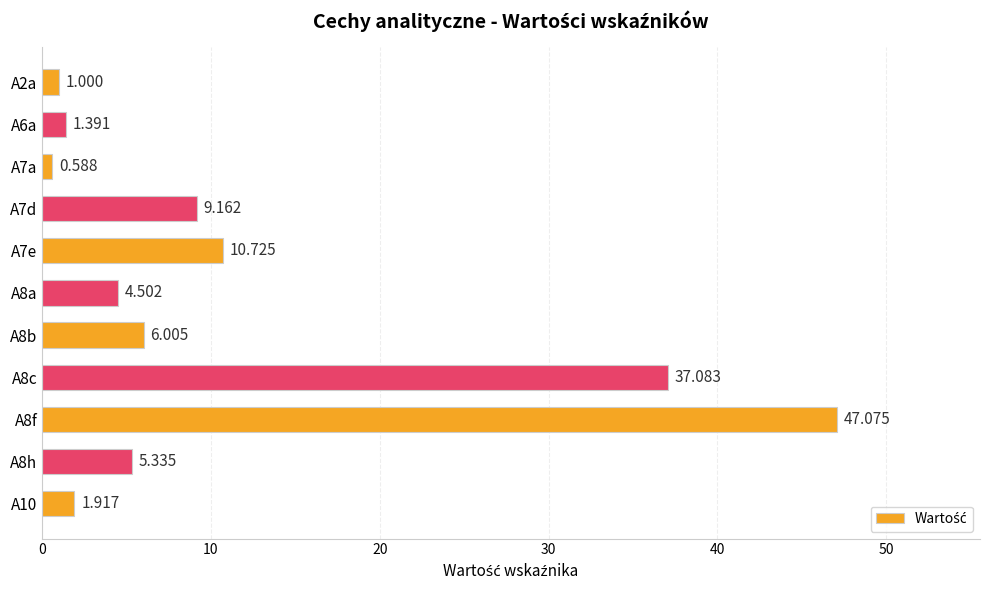

How many bars are there in total?

11